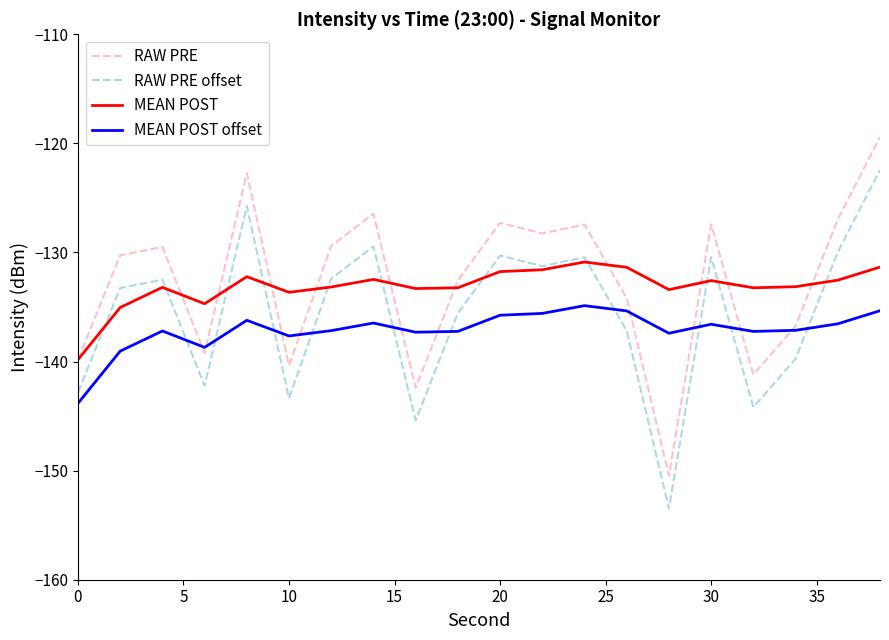

What is the maximum value shown in the chart?

-119.4